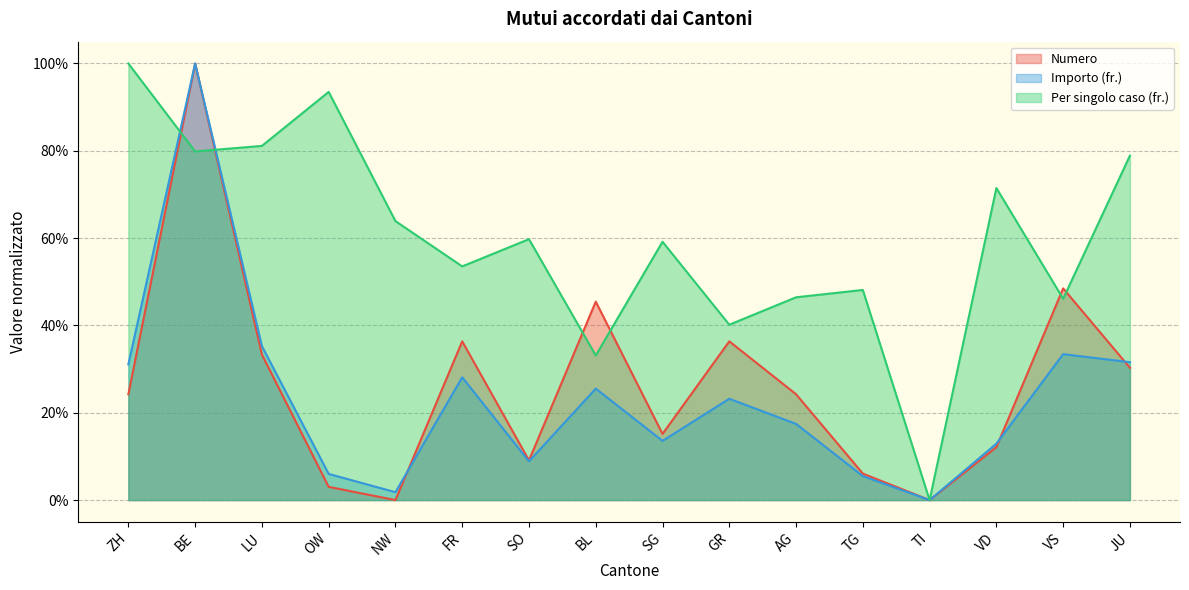

In Numero, how many points are higher than both neighbors (excluding endpoints)?

5